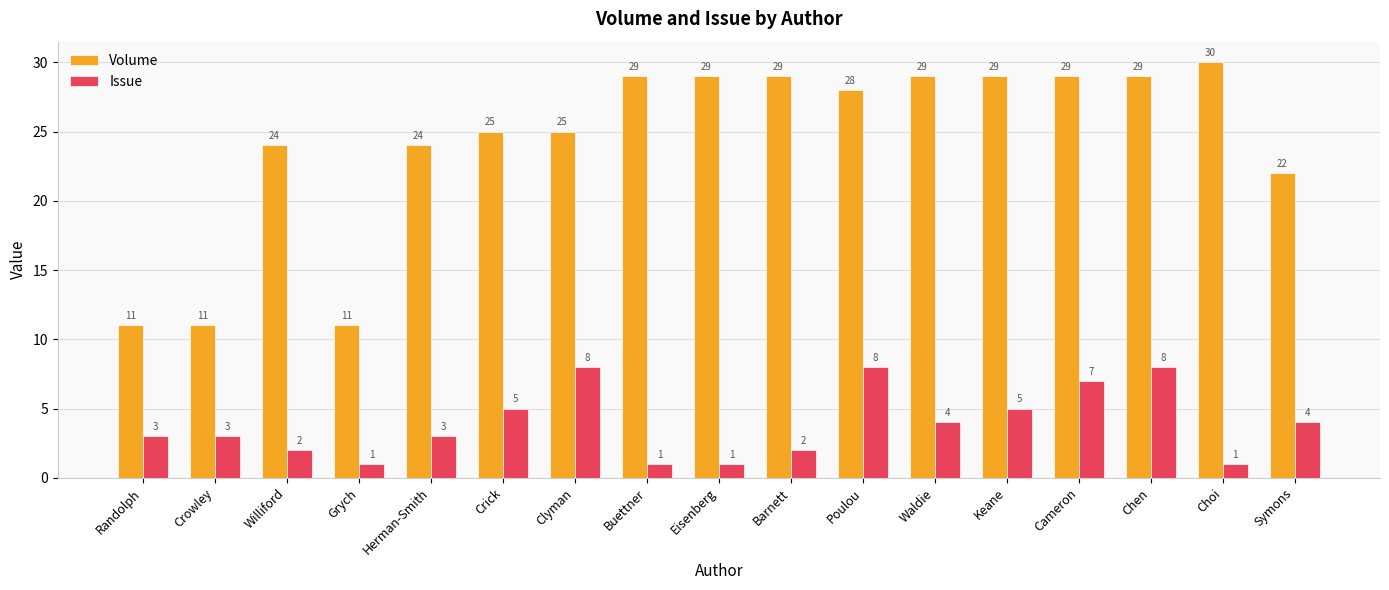

Between Eisenberg and Poulou, which series saw the biggest shift?

Issue